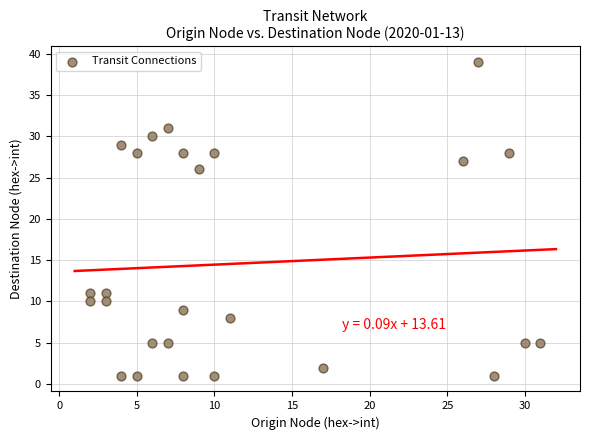

What is the range of X values (max minus min)?

29